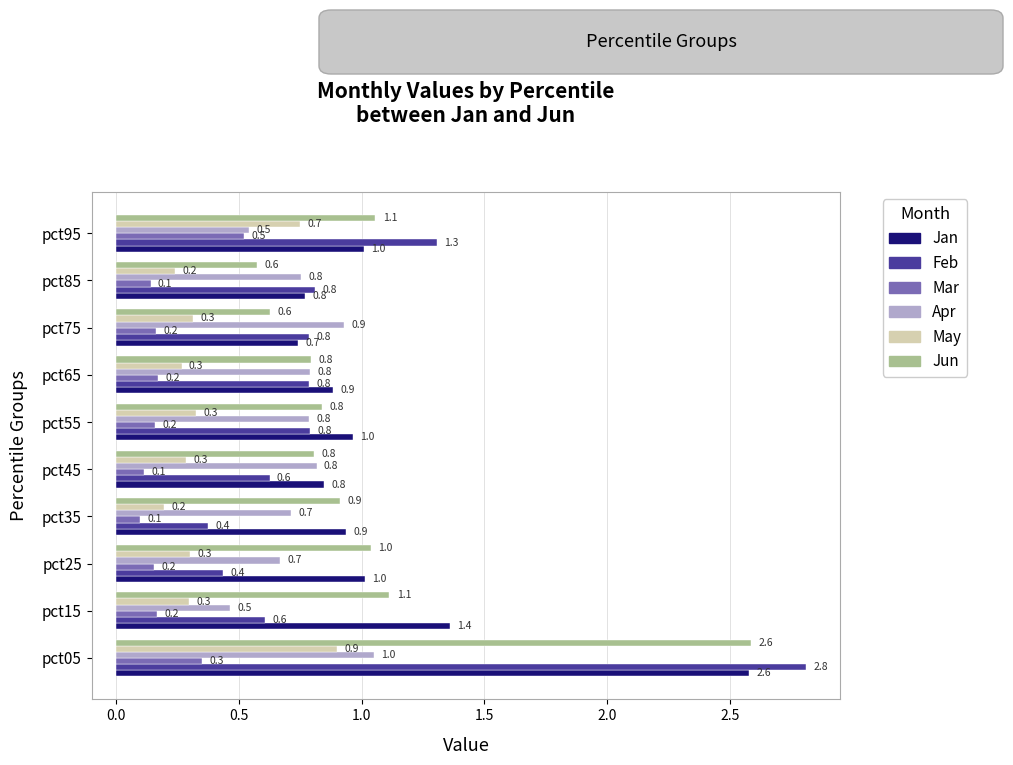

What is the highest value of the May series?

0.9